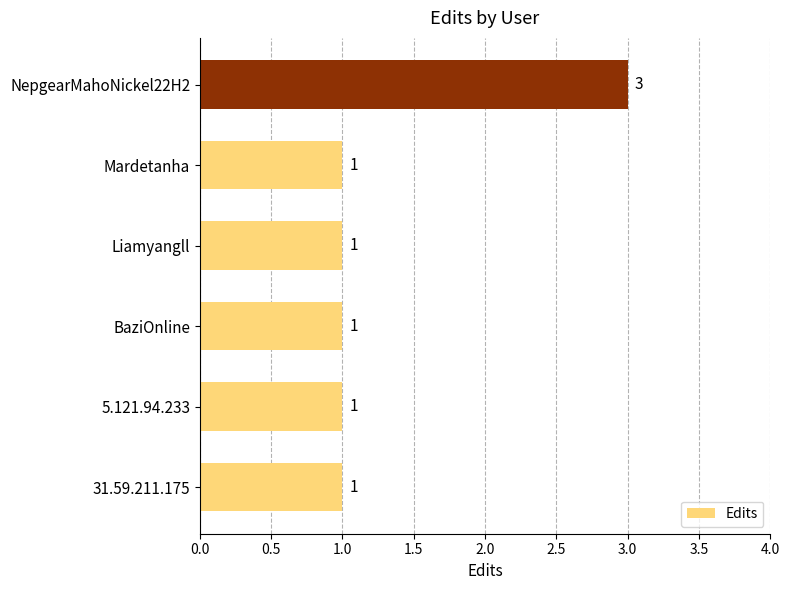

What is the sum of the values at NepgearMahoNickel22H2 and 31.59.211.175?

4